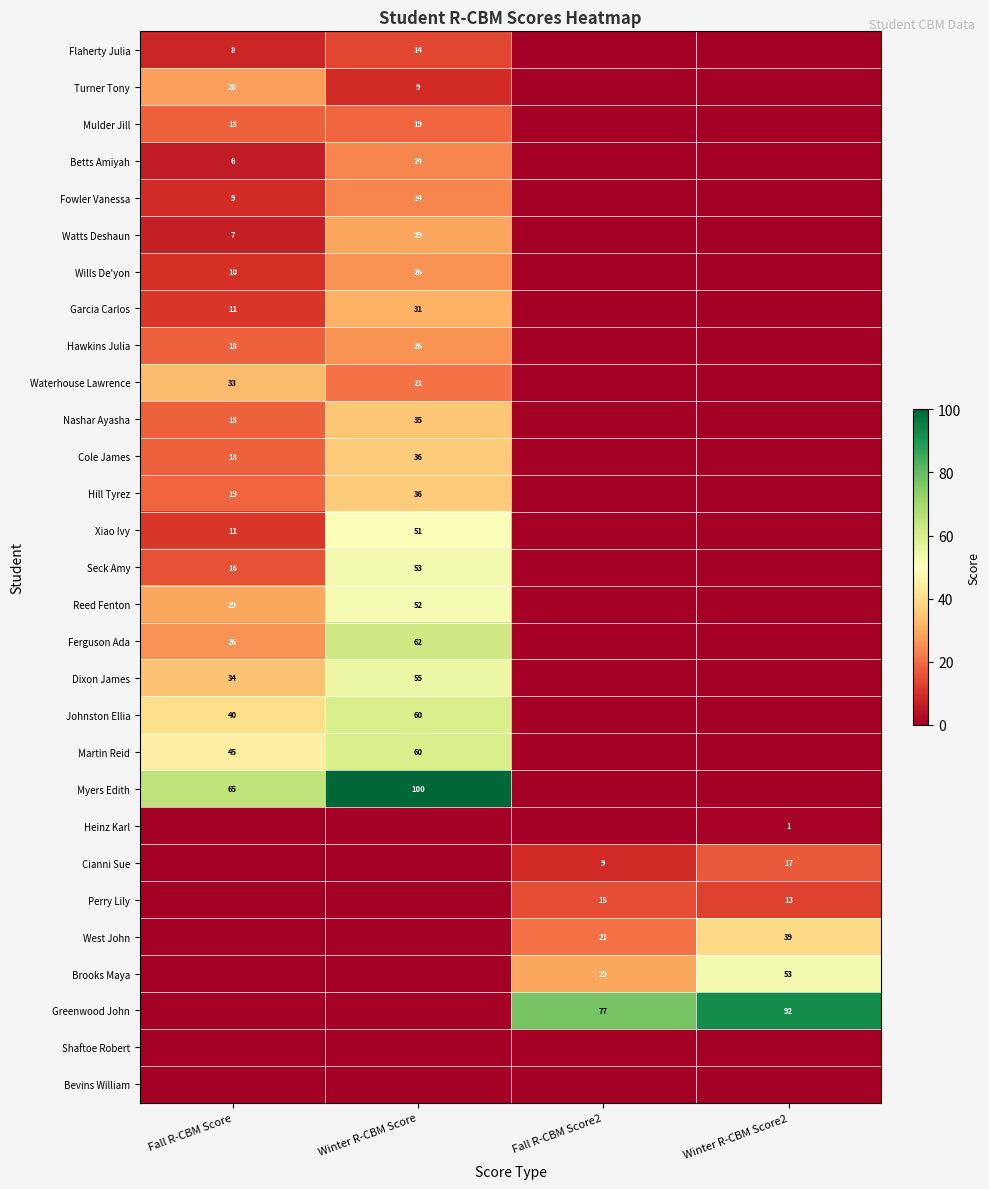

The Xiao Ivy series shows 6 at Fall R-CBM Score. True or false?

False